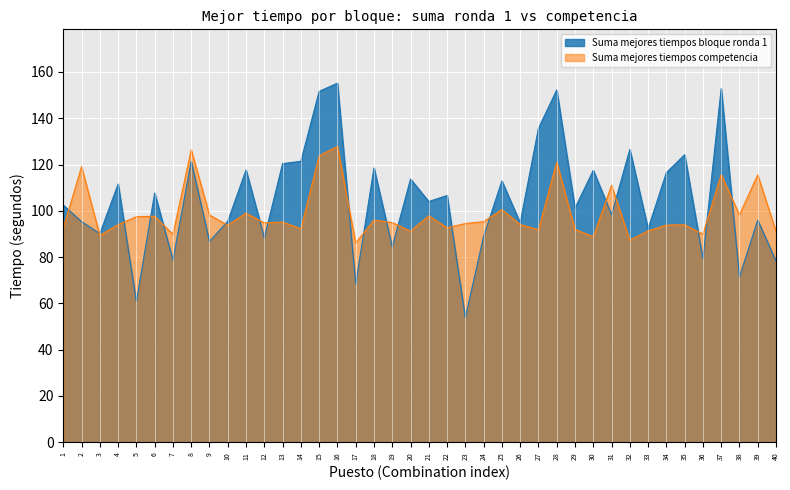

Reading left to right, transcribe all the data shown in this chart.

Suma mejores tiempos bloque ronda 1: 1=102.5	2=95.4	3=90.2	4=111.6	5=60.8	6=107.7	7=78.8	8=121.4	9=86.8	10=95.5	11=117.7	12=88.3	13=120.4	14=121.4	15=151.6	16=155.2	17=68.3	18=118.5	19=84.4	20=113.7	21=104.0	22=106.6	23=53.8	24=89.0	25=112.9	26=94.8	27=135.7	28=152.2	29=101.1	30=117.5	31=98.4	32=126.6	33=92.2	34=116.5	35=124.3	36=79.3	37=152.8	38=71.5	39=96.0	40=78.3
Suma mejores tiempos competencia: 1=92.6	2=119.1	3=89.4	4=94.0	5=97.5	6=97.7	7=89.9	8=126.4	9=98.2	10=93.8	11=99.1	12=94.8	13=95.2	14=92.3	15=123.8	16=127.9	17=86.2	18=96.0	19=95.0	20=91.2	21=97.9	22=92.7	23=94.5	24=95.3	25=100.5	26=94.1	27=91.8	28=121.1	29=92.0	30=88.8	31=111.0	32=87.3	33=91.4	34=93.8	35=94.0	36=89.9	37=115.7	38=98.3	39=115.6	40=91.2